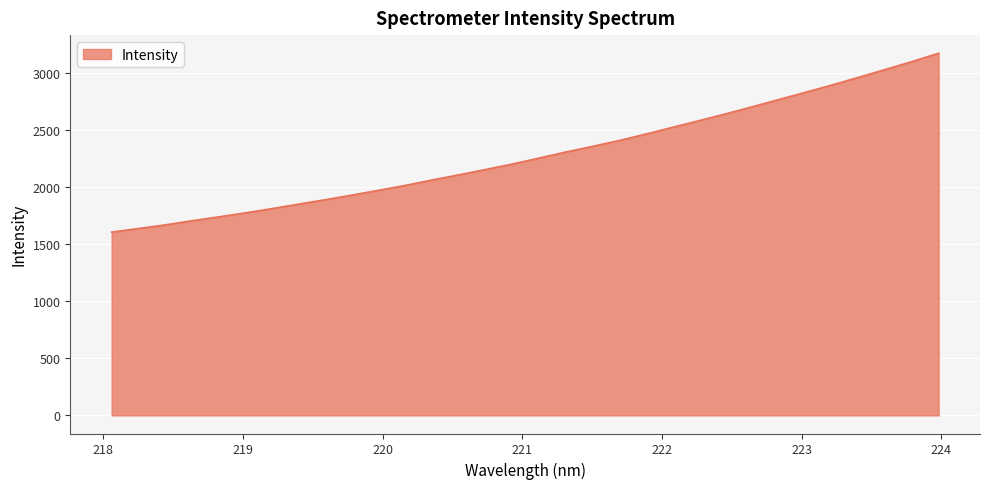

What is the greatest value displayed?

3171.6